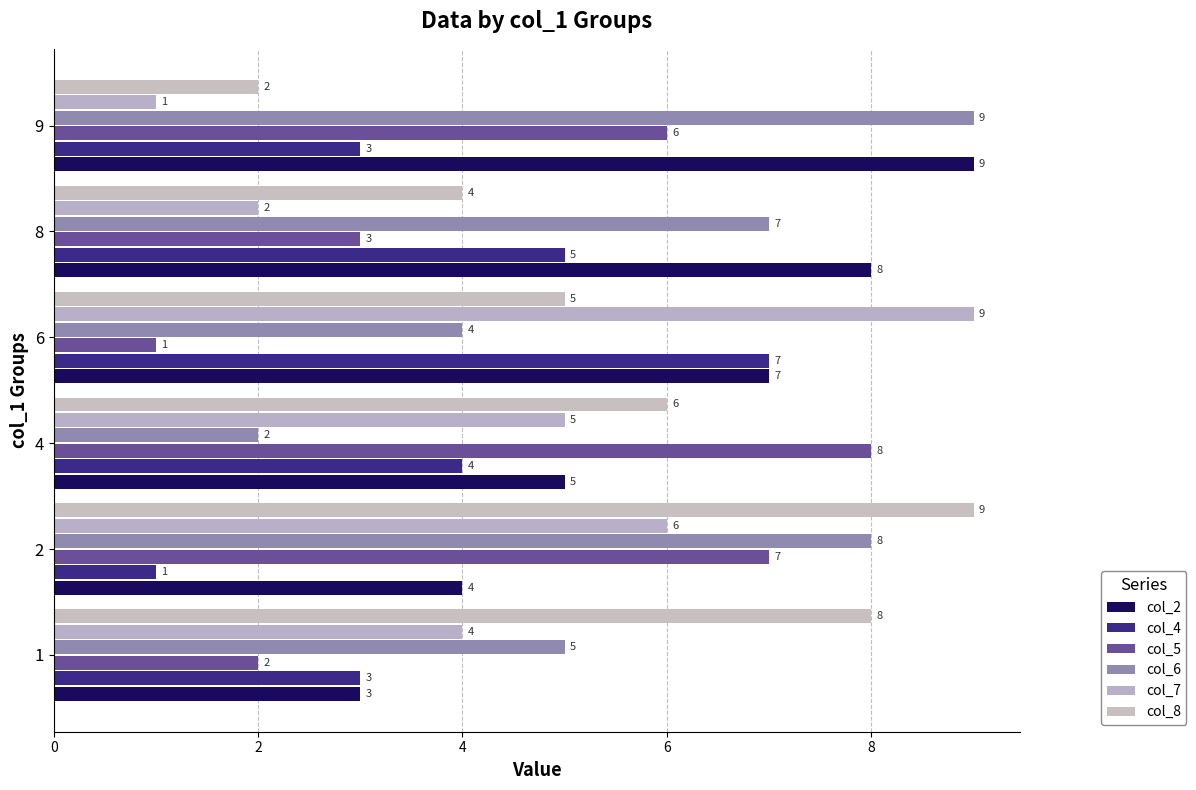

How many data points in col_7 are less than 5?

3